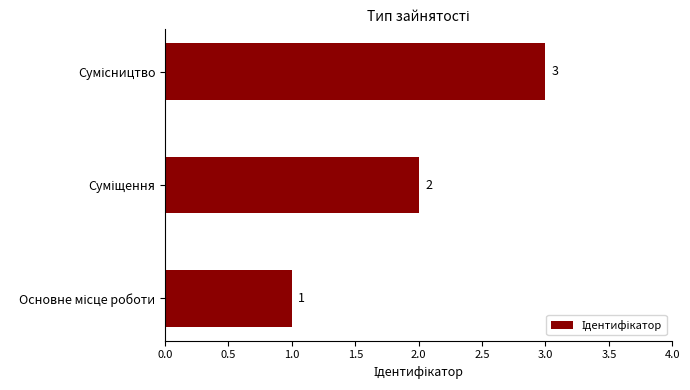

Are the bars horizontal?

Yes